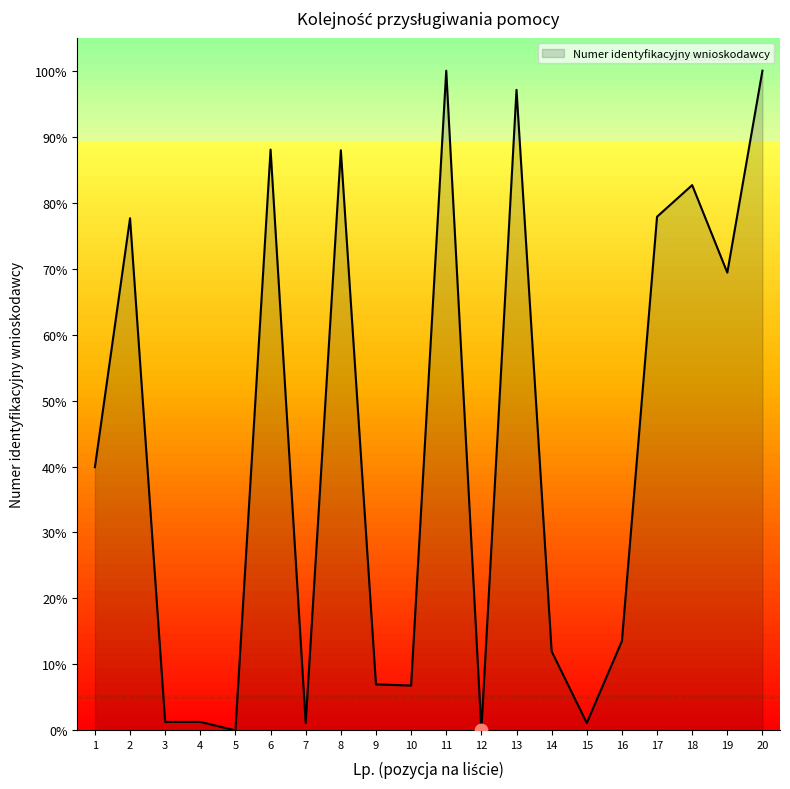

What is the change in value from 8 to 19?

-18.5